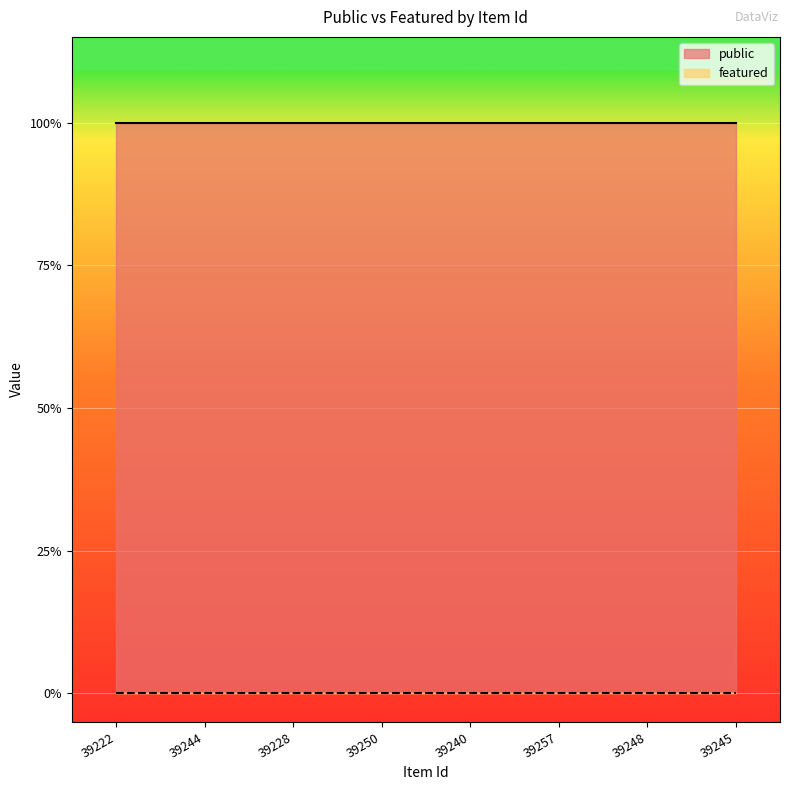

Which label corresponds to the smallest value in the chart?

39222